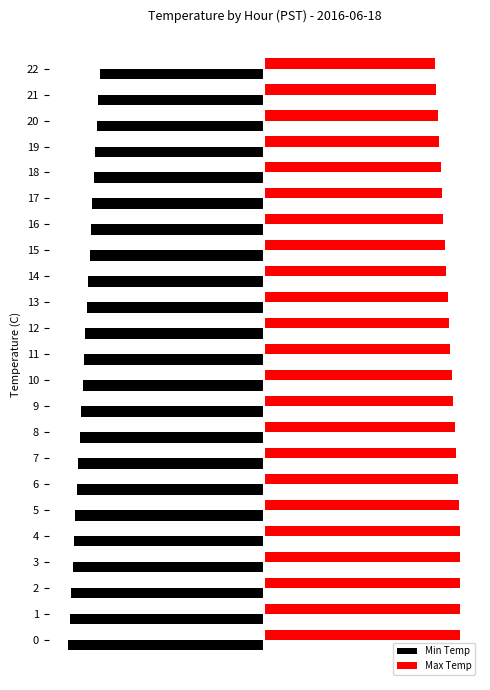

The value of Max Temp at 2 is 21.6. True or false?

False